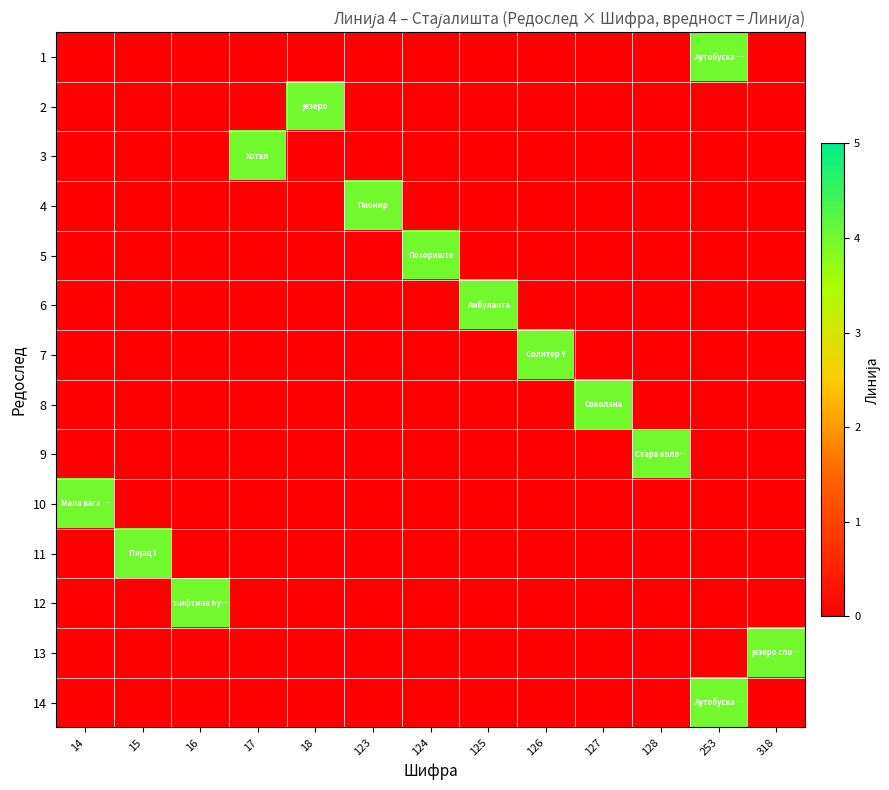

Which has a higher value, 18 or 126?

18